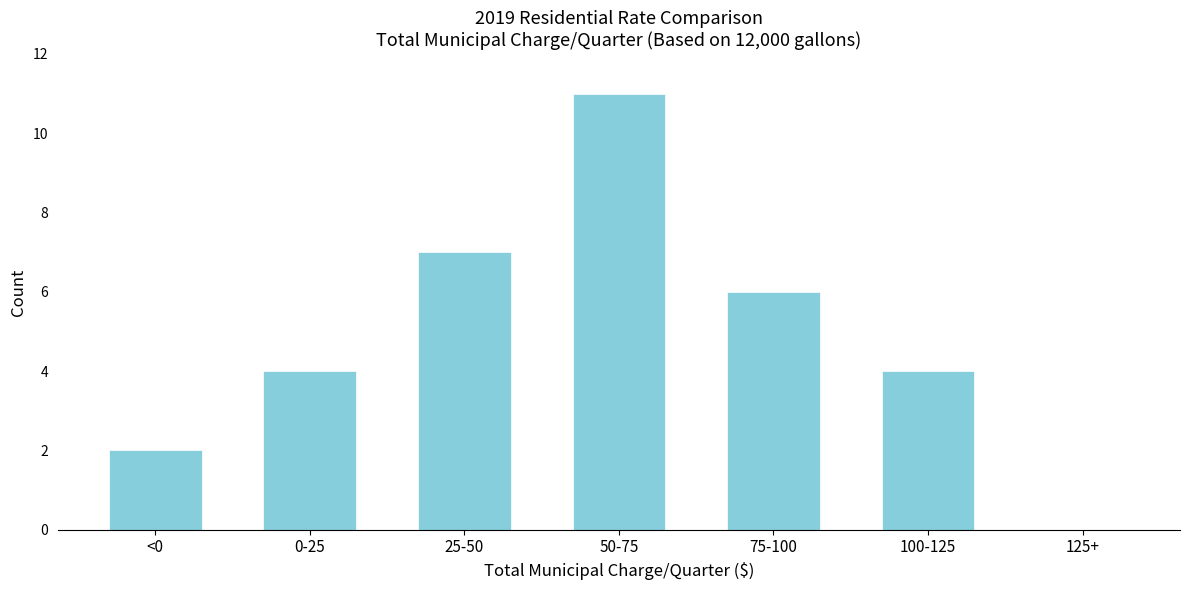

Reading left to right, extract all data points from this chart.

<0=2	0-25=4	25-50=7	50-75=11	75-100=6	100-125=4	125+=0